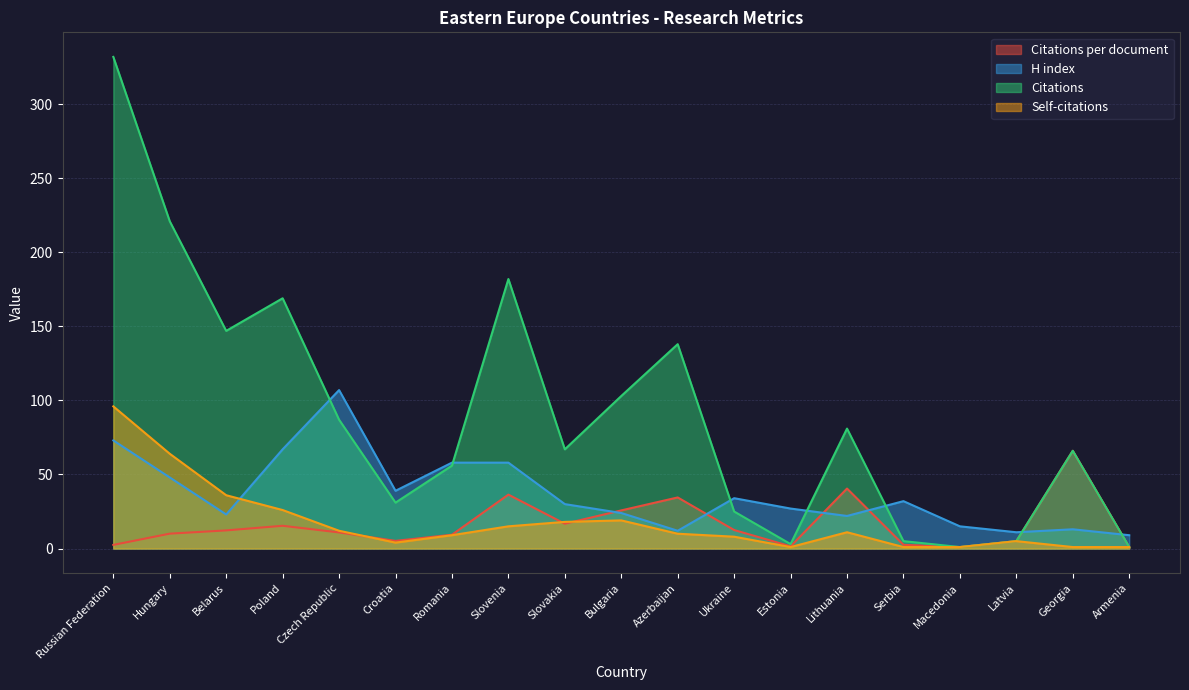

What is the label of the 6th point from the right?

Lithuania